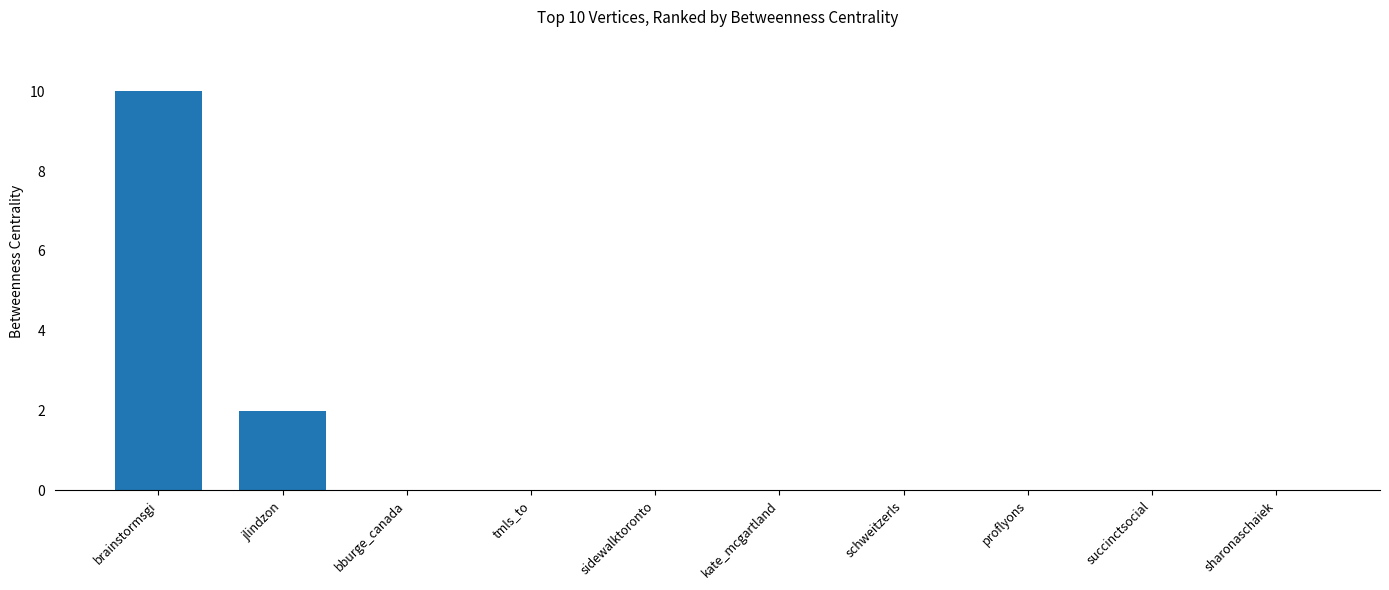

How many series are shown in this chart?

1